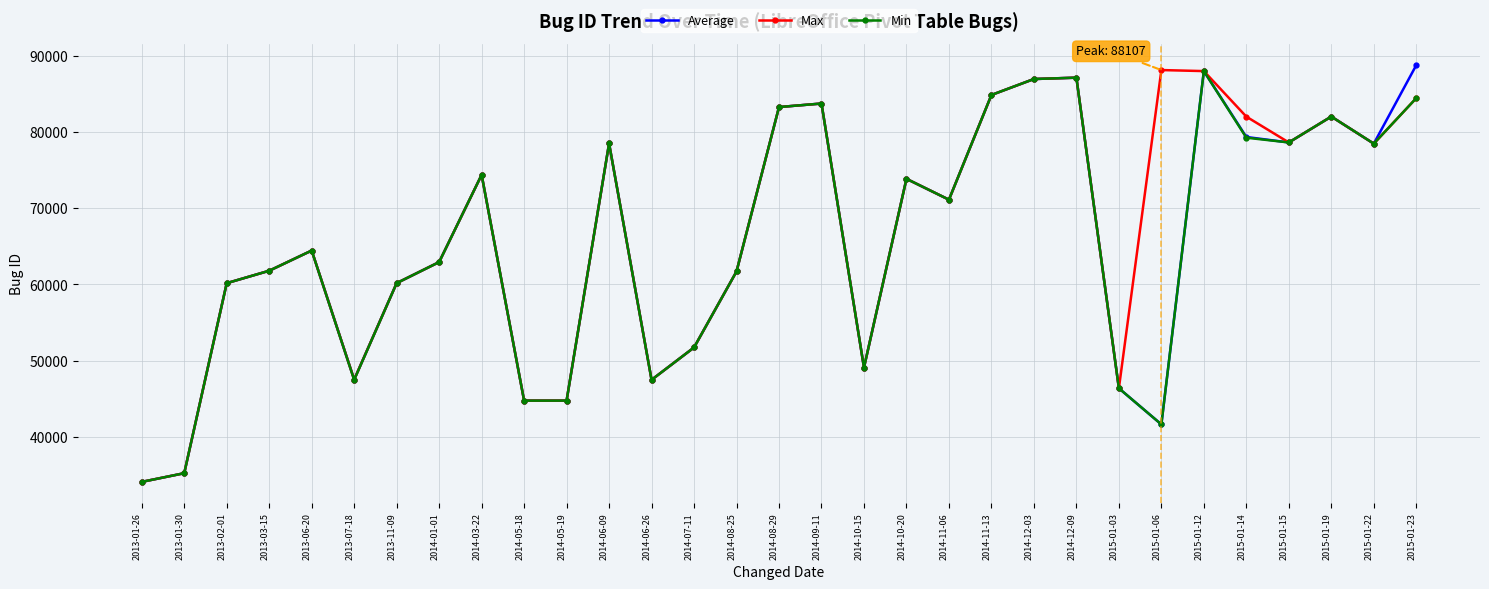

At how many categories does at least one series exceed 67072?

16